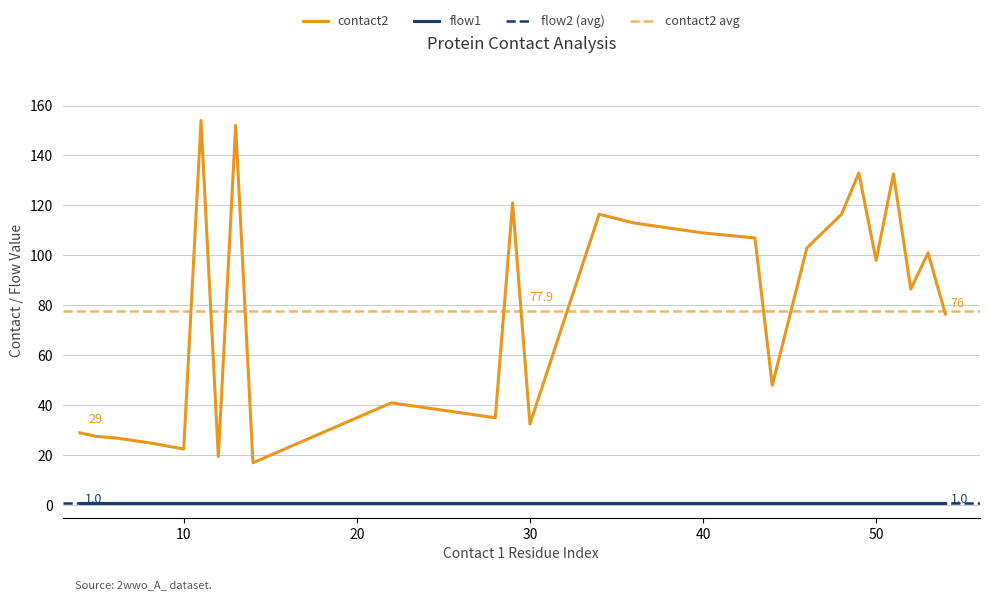

The contact2 series shows 22.5 at 10. True or false?

True